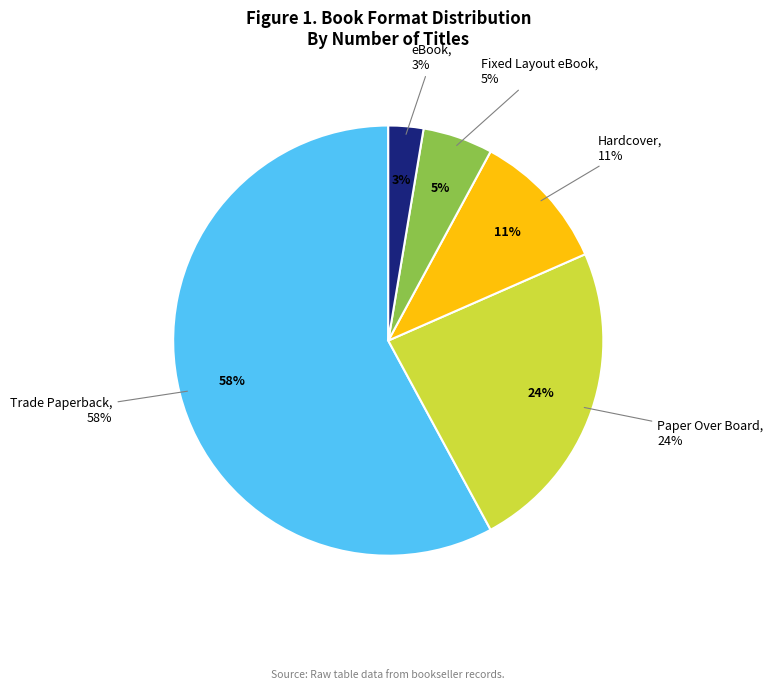

Is there any slice that represents more than half of the pie?

Yes